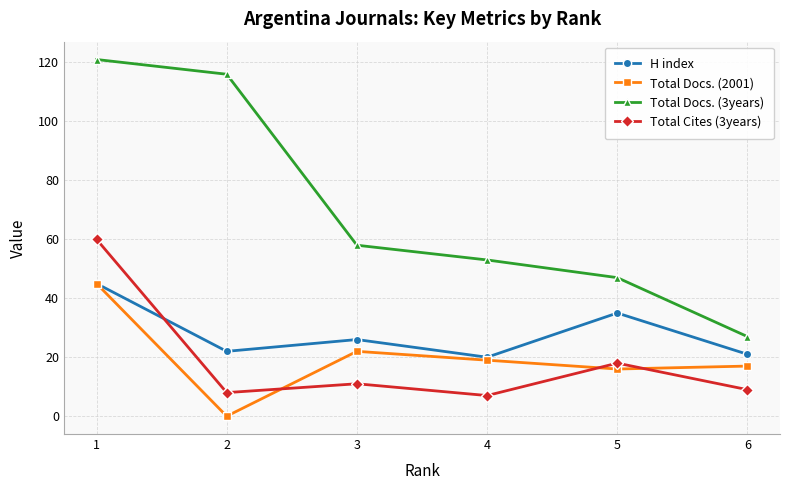

True or false: H index and Total Cites (3years) intersect in this chart.

True